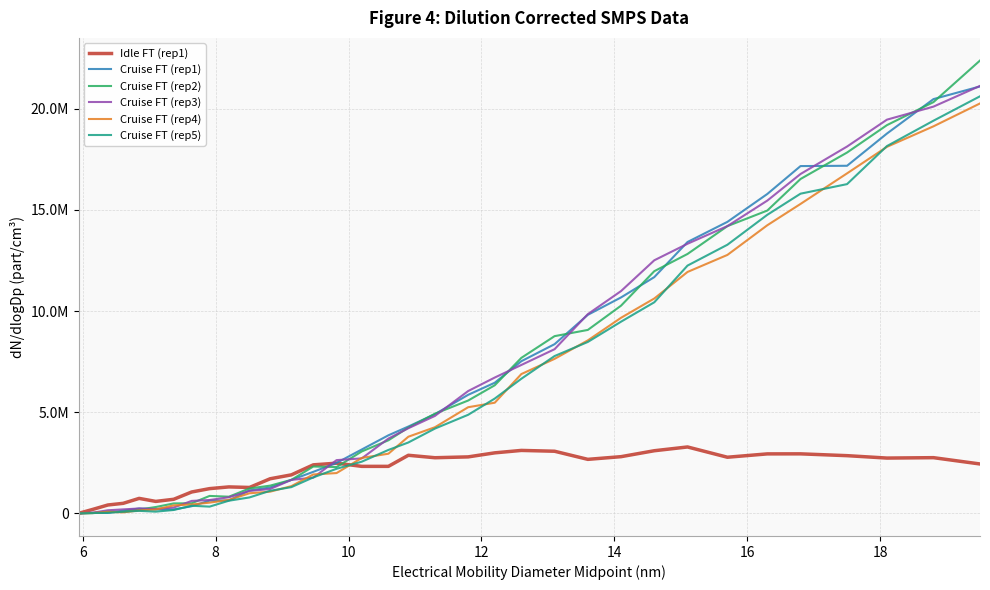

True or false: Cruise FT (rep2) has more than 2 points higher than both neighbors.

True